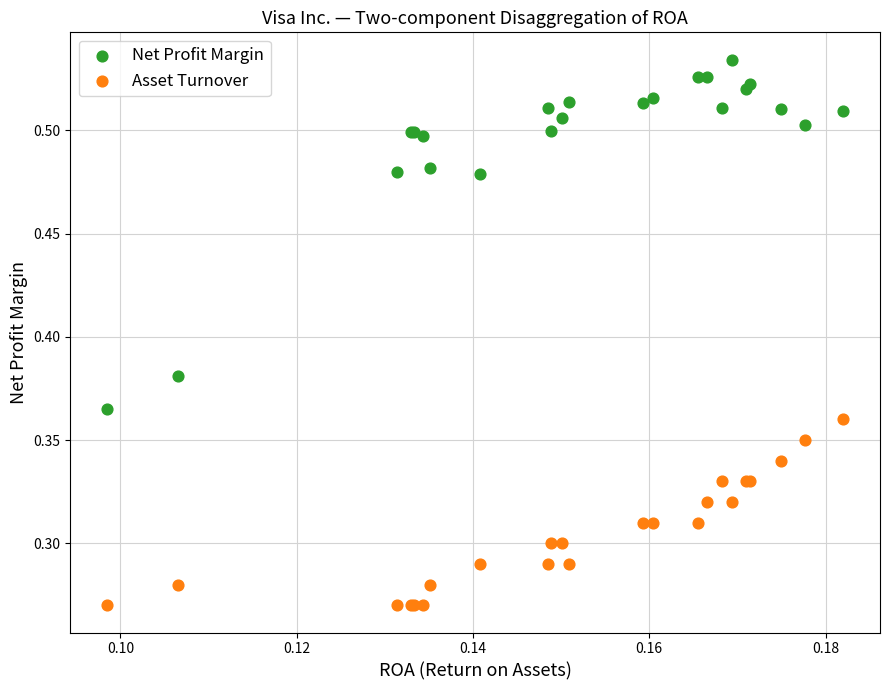

Which series has the largest Y range (max minus min)?

Net Profit Margin